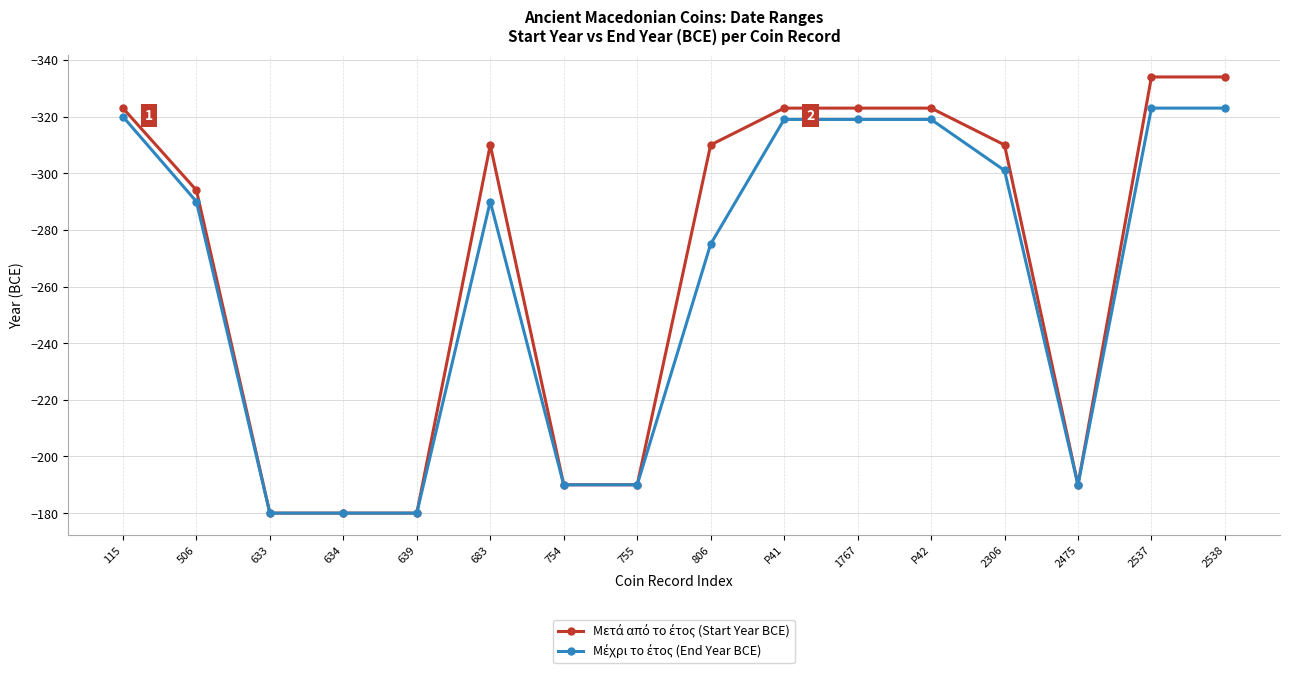

What is the label of the 6th point from the left?

683